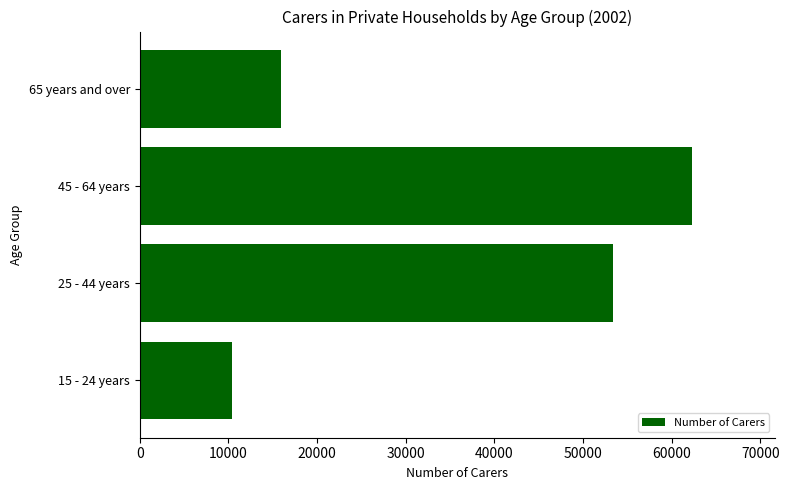

Reading top to bottom, transcribe all the data shown in this chart.

15907	62267	53392	10407